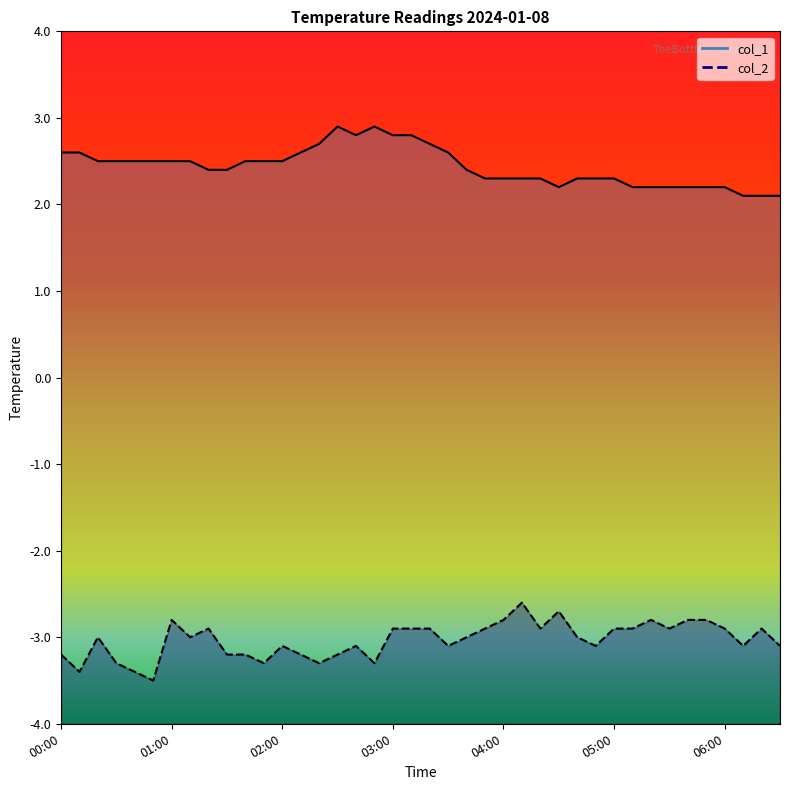

What is the spread (max minus min) of values at 02:20?

6.0